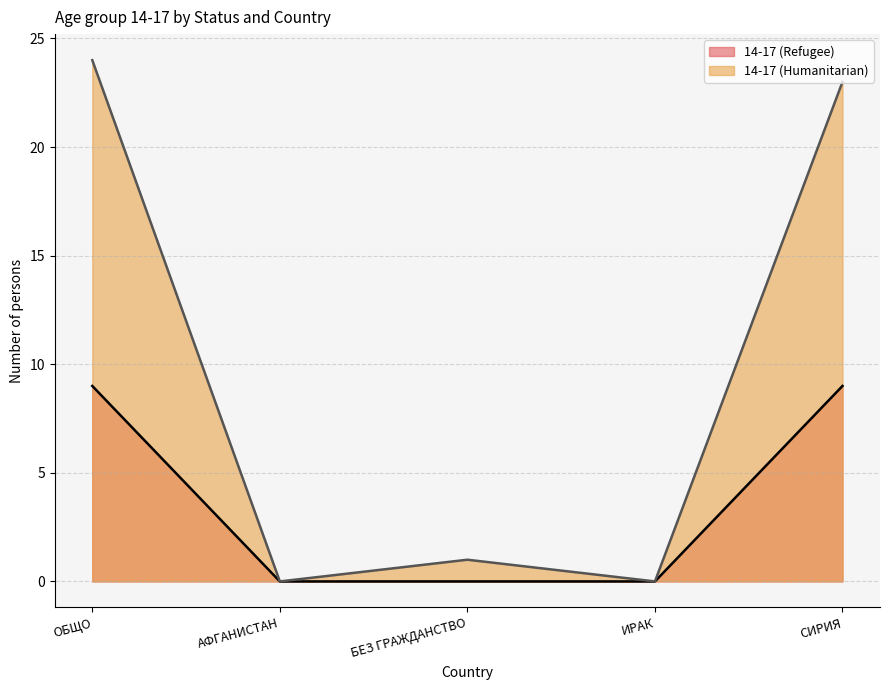

Count the number of data series in this chart.

2